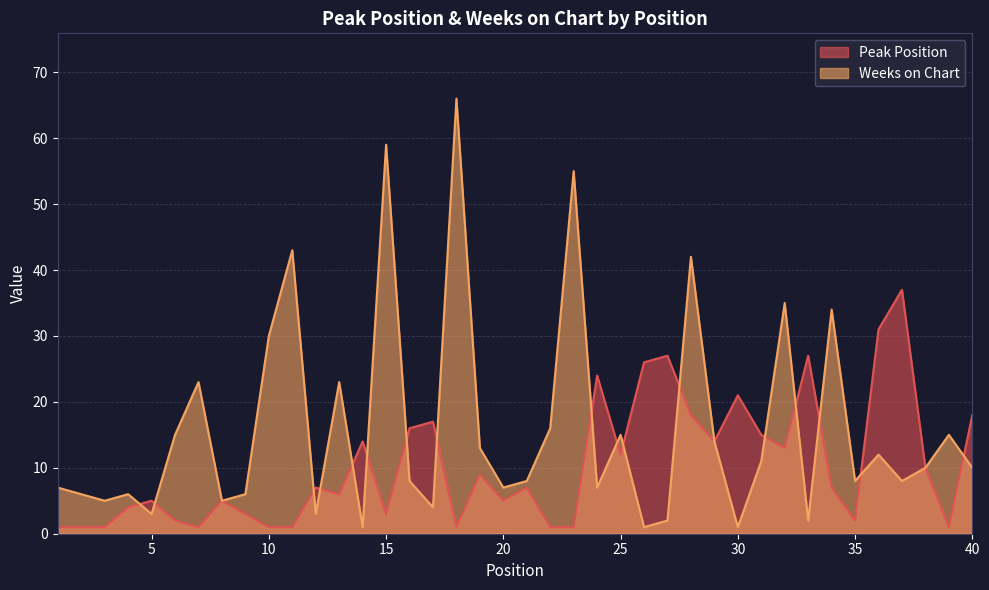

Reading left to right, what are all the values shown in this chart?

Peak Position: 1=1	2=1	3=1	4=4	5=5	6=2	7=1	8=5	9=3	10=1	11=1	12=7	13=6	14=14	15=3	16=16	17=17	18=1	19=9	20=5	21=7	22=1	23=1	24=24	25=12	26=26	27=27	28=18	29=14	30=21	31=15	32=13	33=27	34=7	35=2	36=31	37=37	38=10	39=1	40=18
Weeks on Chart: 1=7	2=6	3=5	4=6	5=3	6=15	7=23	8=5	9=6	10=30	11=43	12=3	13=23	14=1	15=59	16=8	17=4	18=66	19=13	20=7	21=8	22=16	23=55	24=7	25=15	26=1	27=2	28=42	29=14	30=1	31=11	32=35	33=2	34=34	35=8	36=12	37=8	38=10	39=15	40=10